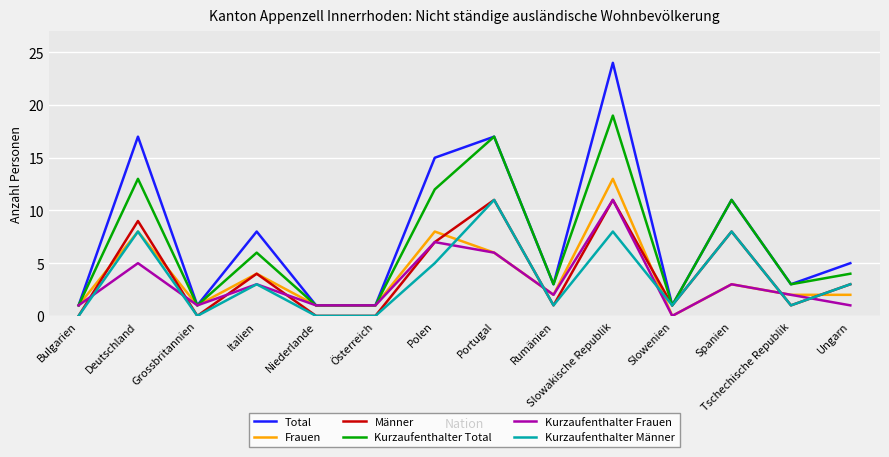

At which label does Frauen first exceed 2?

Deutschland